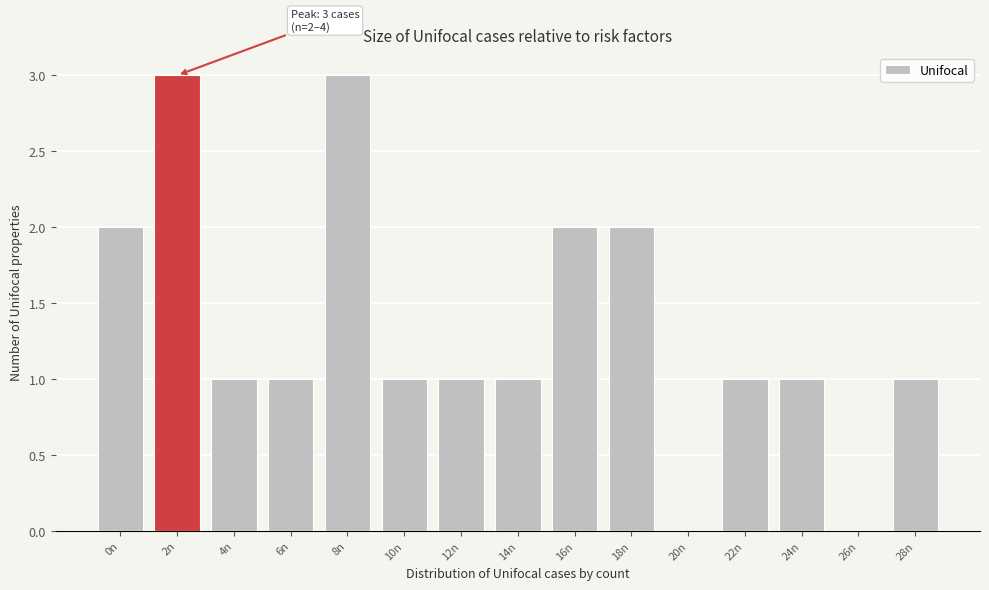

Reading left to right, transcribe all the data shown in this chart.

0n=2	2n=3	4n=1	6n=1	8n=3	10n=1	12n=1	14n=1	16n=2	18n=2	20n=0	22n=1	24n=1	26n=0	28n=1